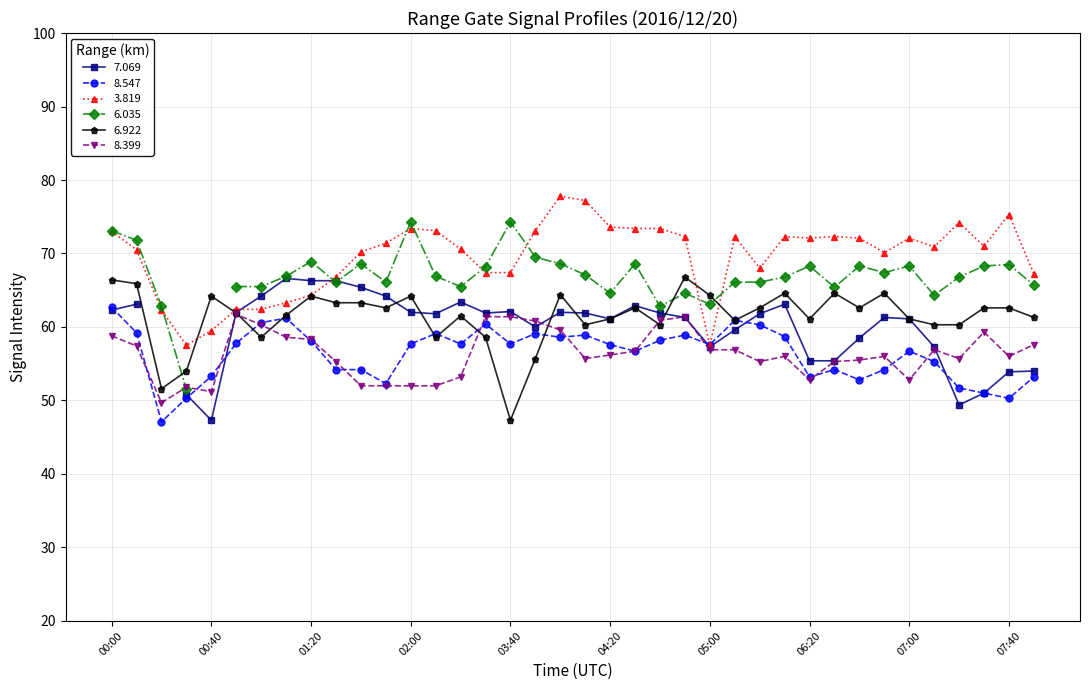

At which label does   3.819 first exceed 71?

00:00